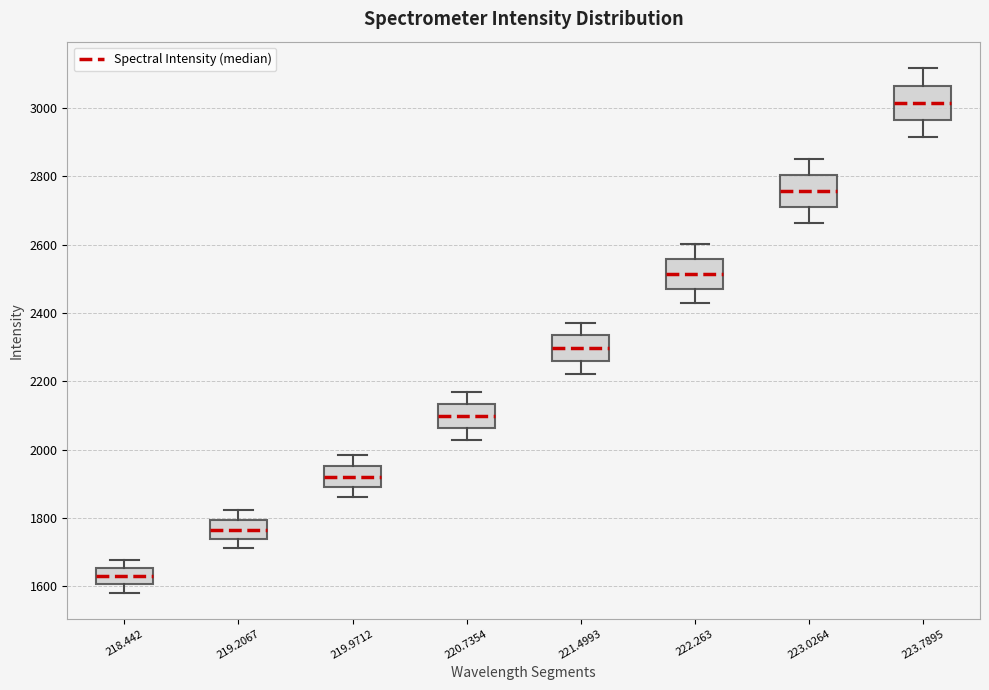

Which box has the highest median line?

223.7895